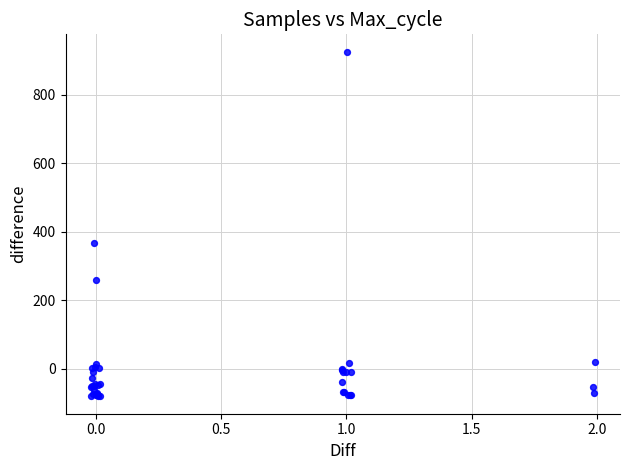

What Y value in the scatter plot is closest to 422?

368.7